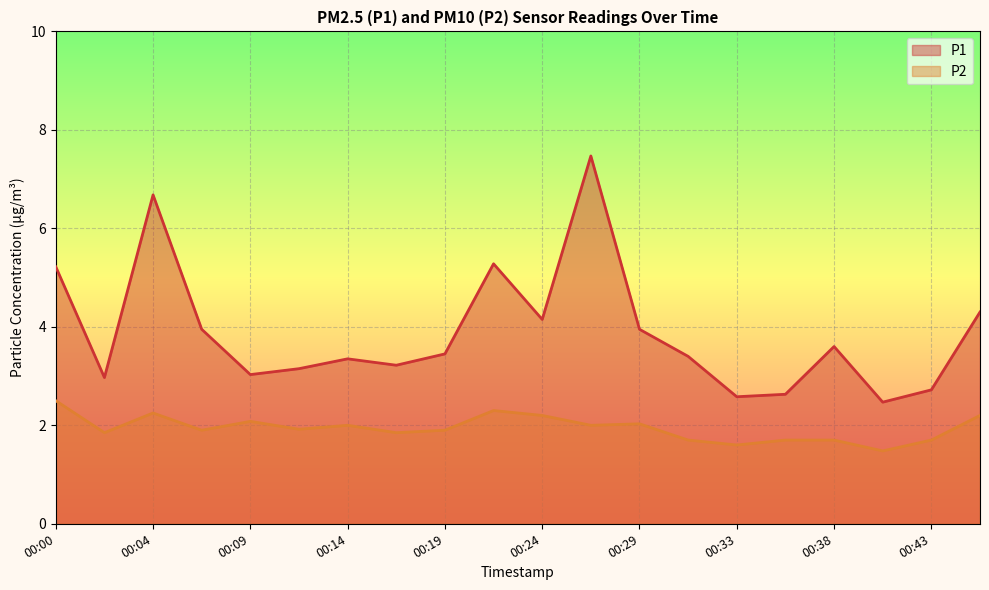

Rank the categories by P1 value from lowest to highest.

00:41, 00:33, 00:36, 00:43, 00:02, 00:09, 00:12, 00:16, 00:14, 00:31, 00:19, 00:38, 00:07, 00:29, 00:24, 00:46, 00:00, 00:21, 00:04, 00:26